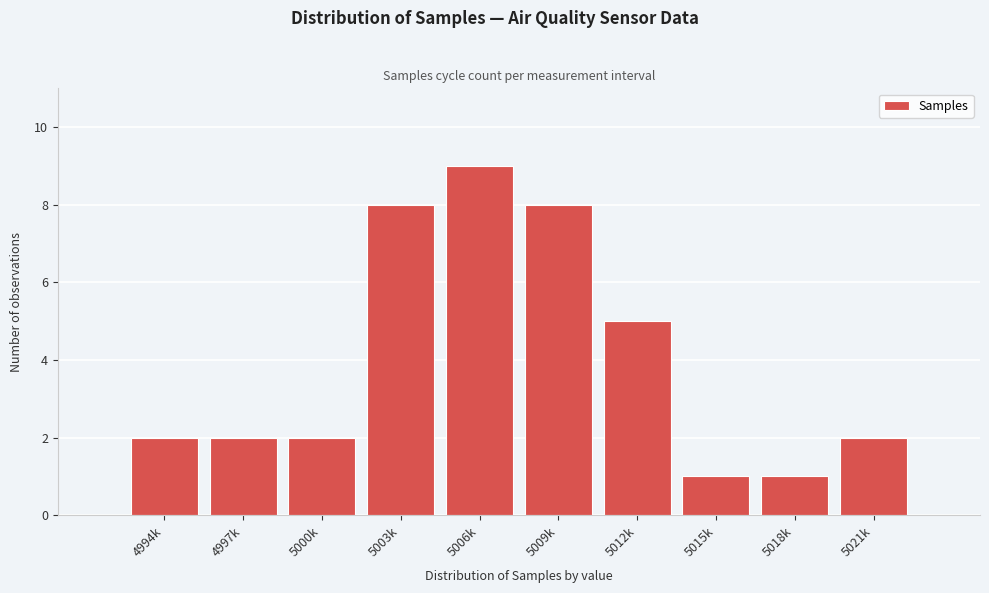

Reading left to right, transcribe all the data shown in this chart.

2	2	2	8	9	8	5	1	1	2